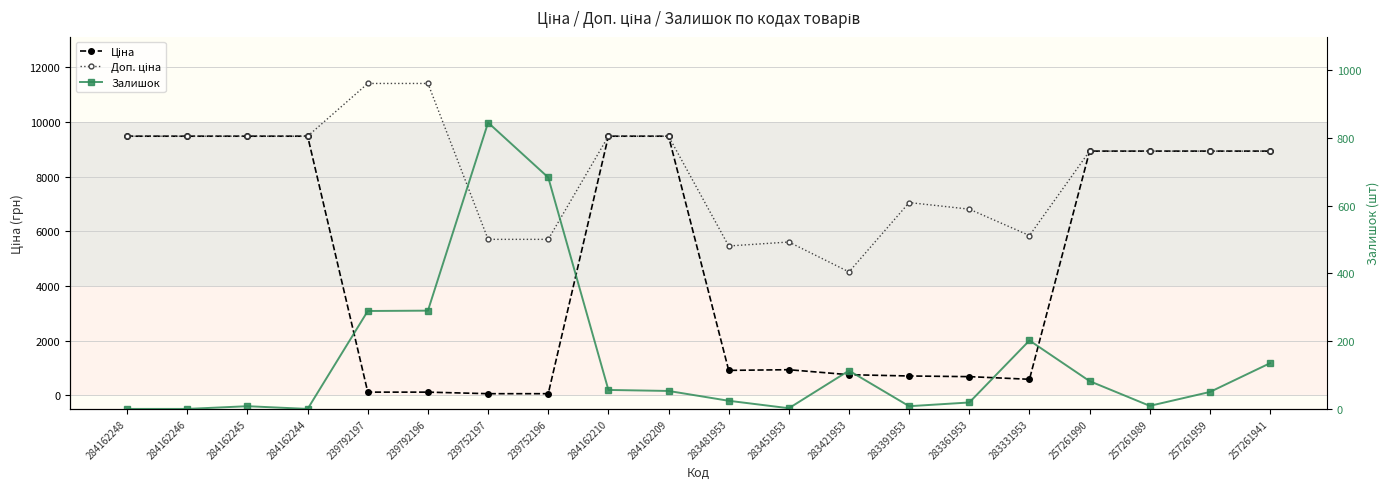

At which label does Залишок first exceed 53?

239792197